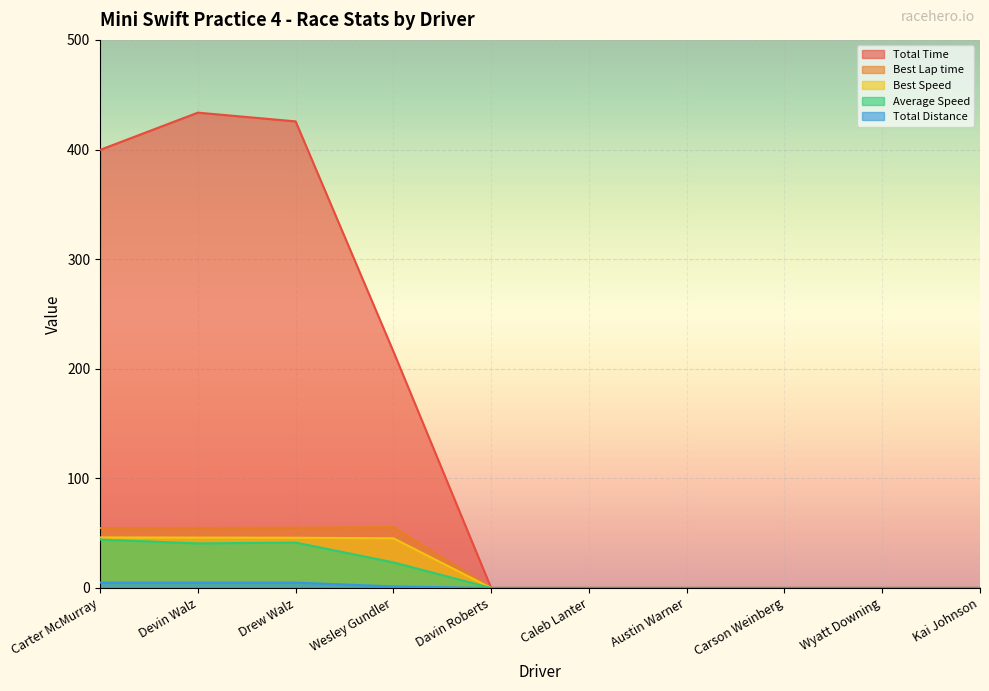

Which category has the lowest value in the Total Distance series?

Davin Roberts